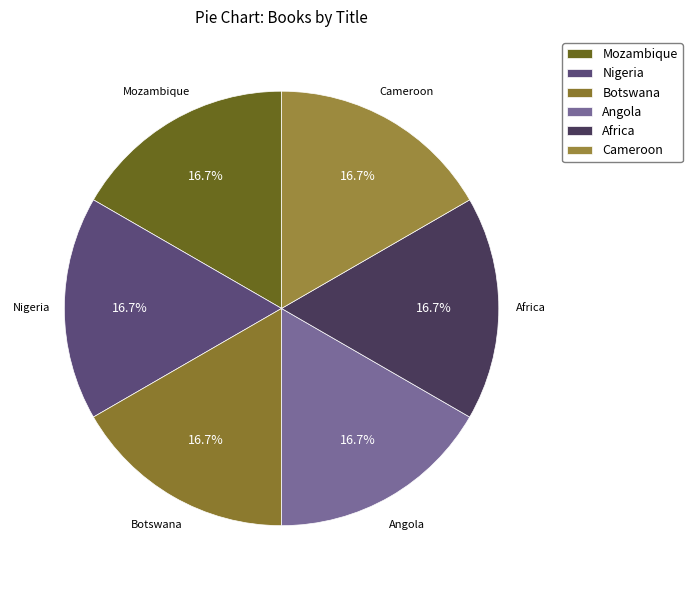

Combined, do Botswana and Angola account for over 50%?

No